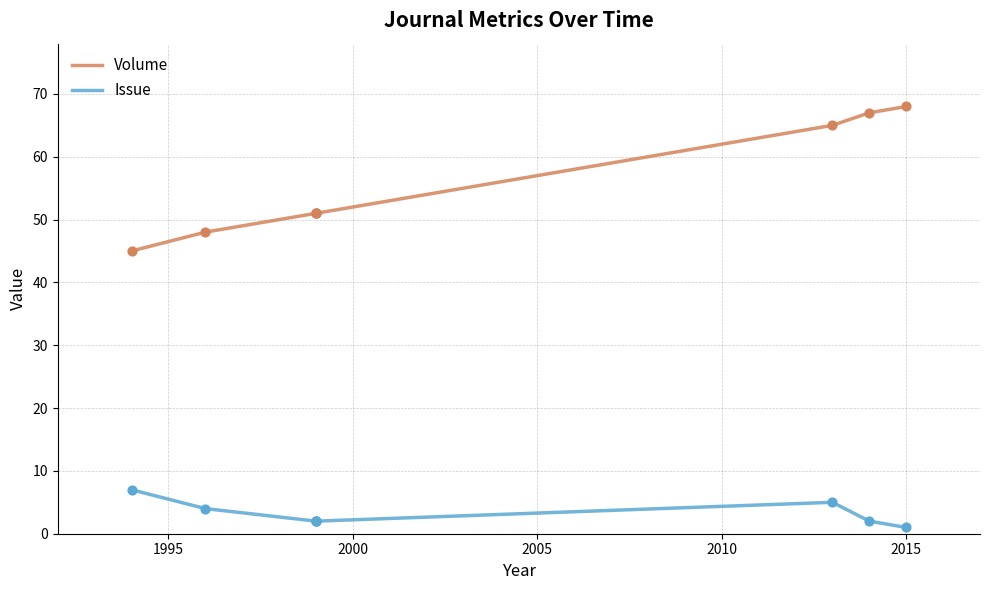

What are all the series names shown in the legend?

Volume, Issue